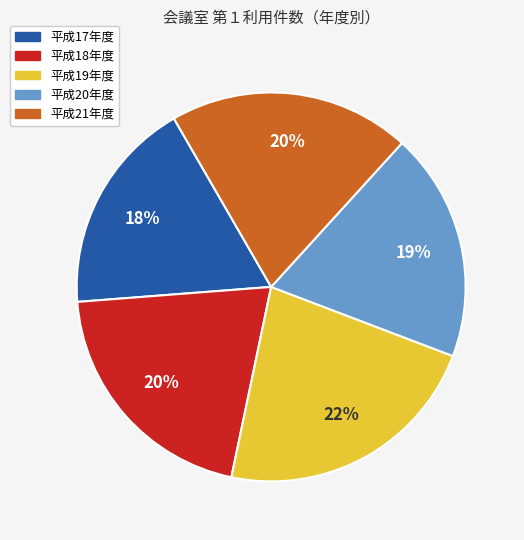

How many segments does this pie chart have?

5